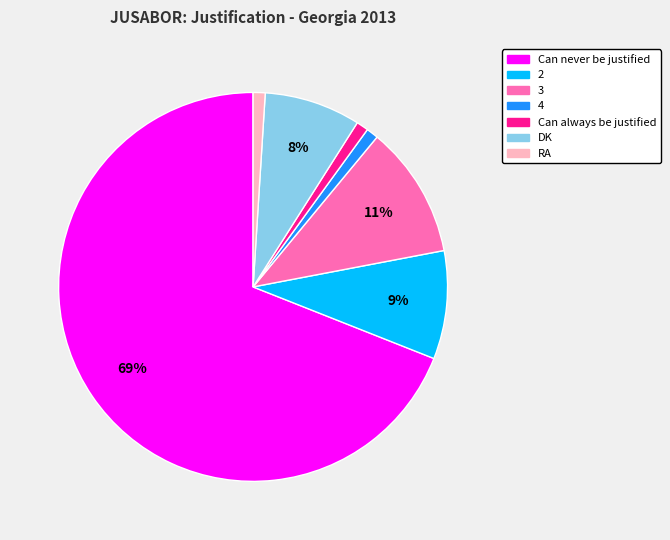

Do 3 and Can always be justified together represent more than half of the pie?

No